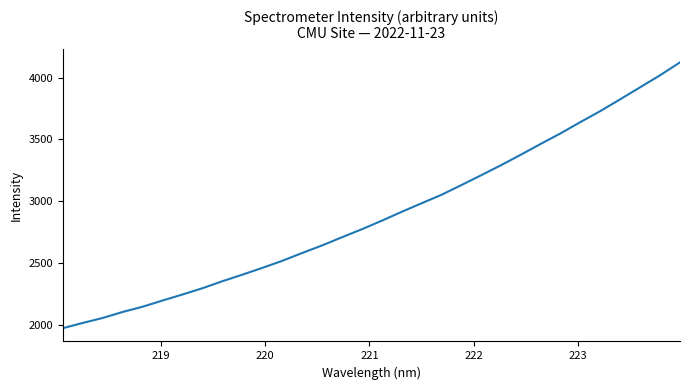

What is the minimum value shown in the chart?

1971.4